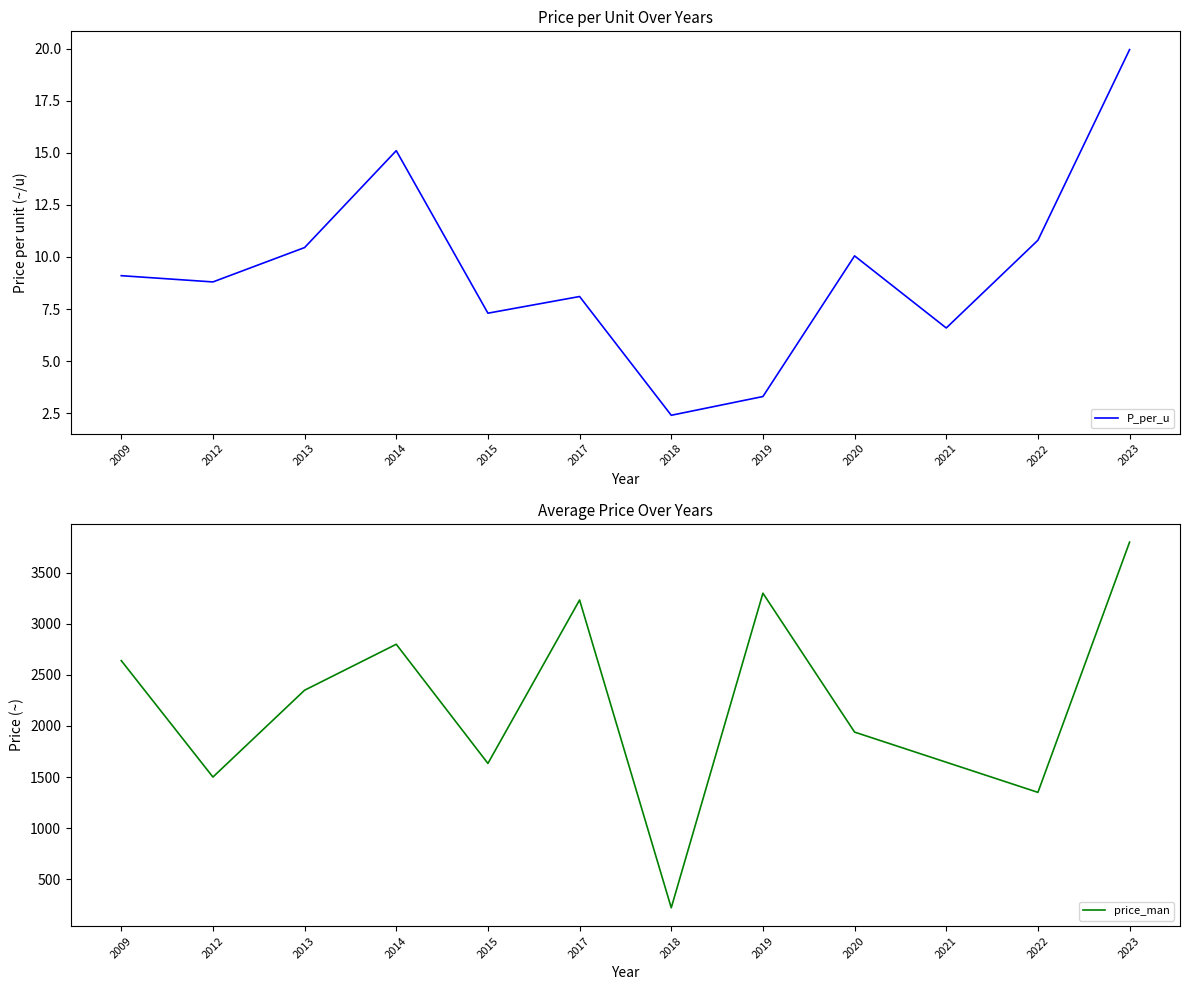

What are all the series names shown in the legend?

P_per_u, price_man